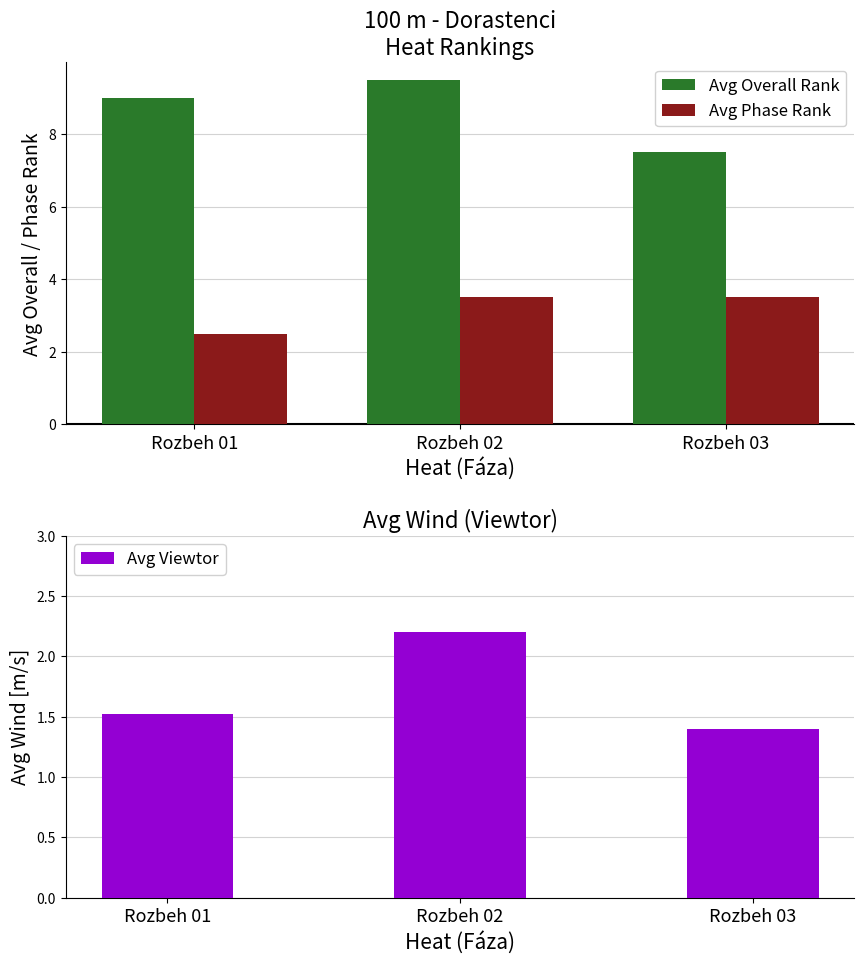

At Rozbeh 01, list the series in order from smallest to largest.

Avg Viewtor, Avg Phase Rank, Avg Overall Rank